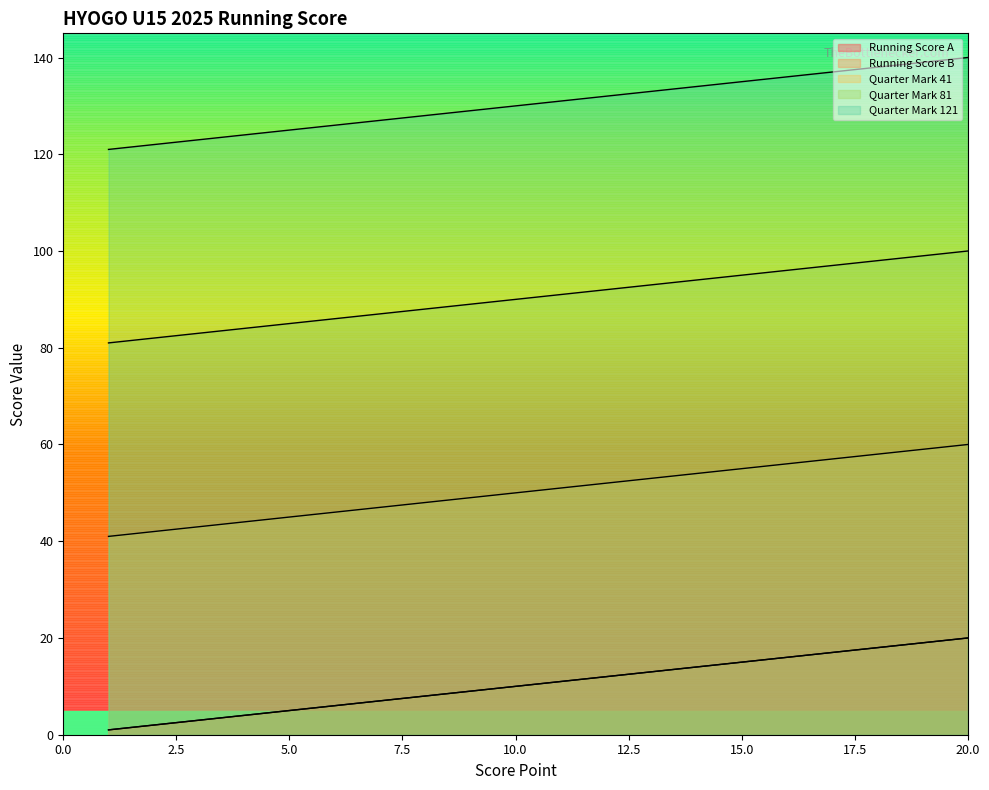

What is the average value of the Quarter Mark 121 series?

130